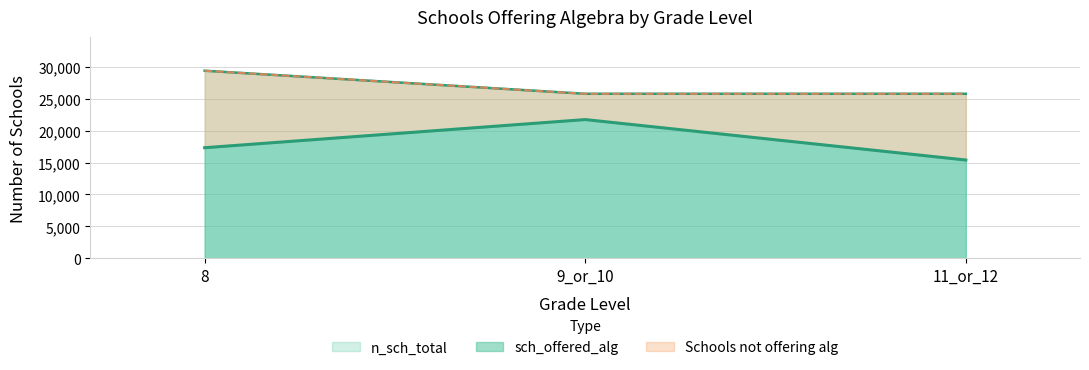

Which category has the lowest value in the sch_offered_alg series?

11_or_12